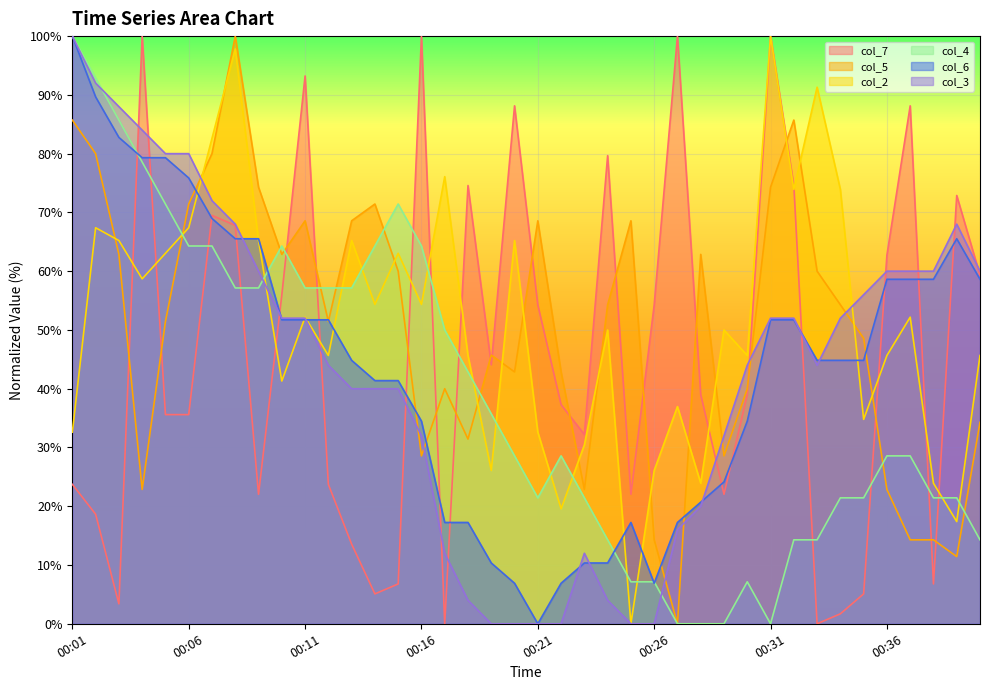

At which category does the chart reach its peak across all series?

00:31